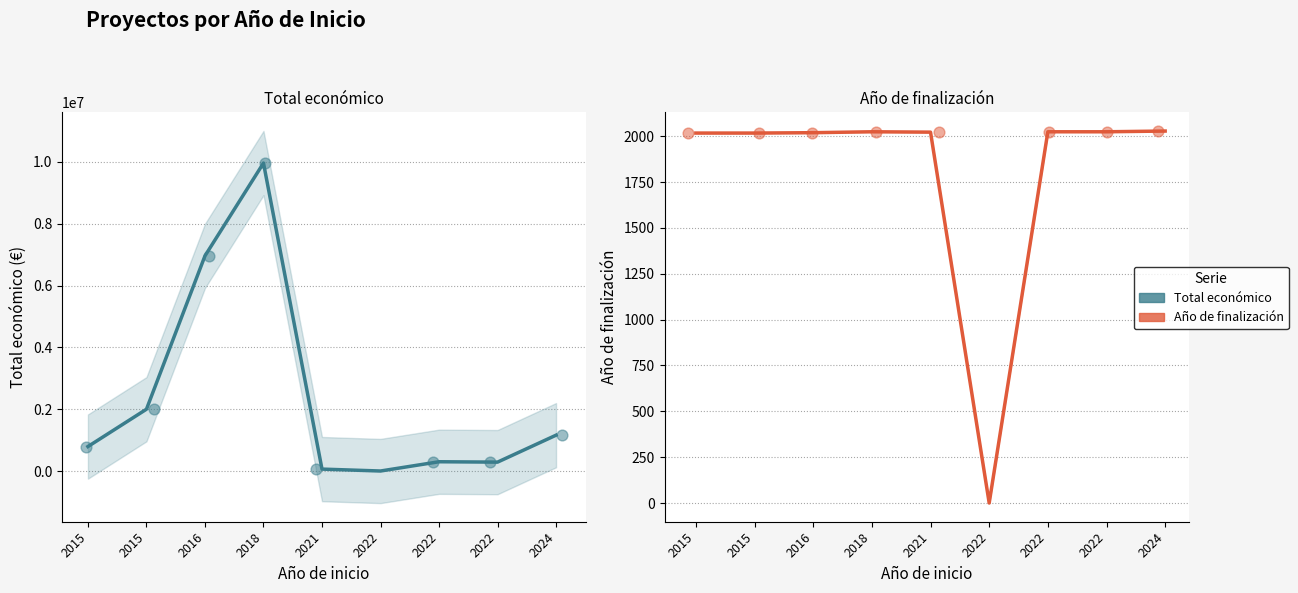

At which category is the sum across all series the highest?

2018